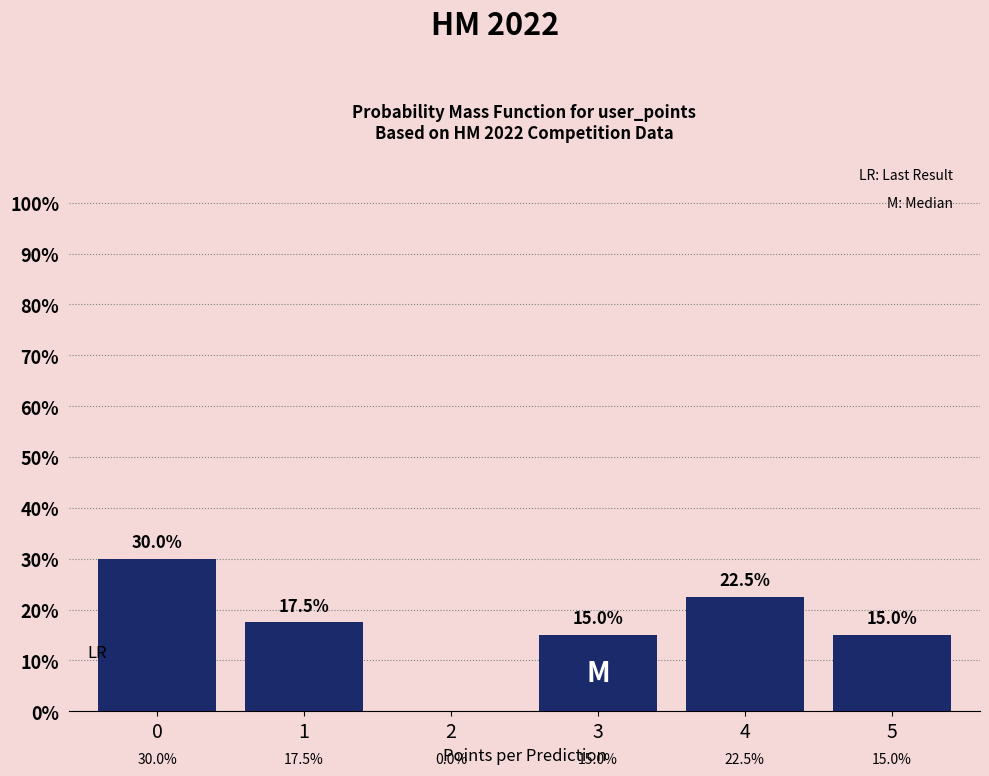

Reading left to right, extract all data points from this chart.

0=30.0	1=17.5	2=0.0	3=15.0	4=22.5	5=15.0